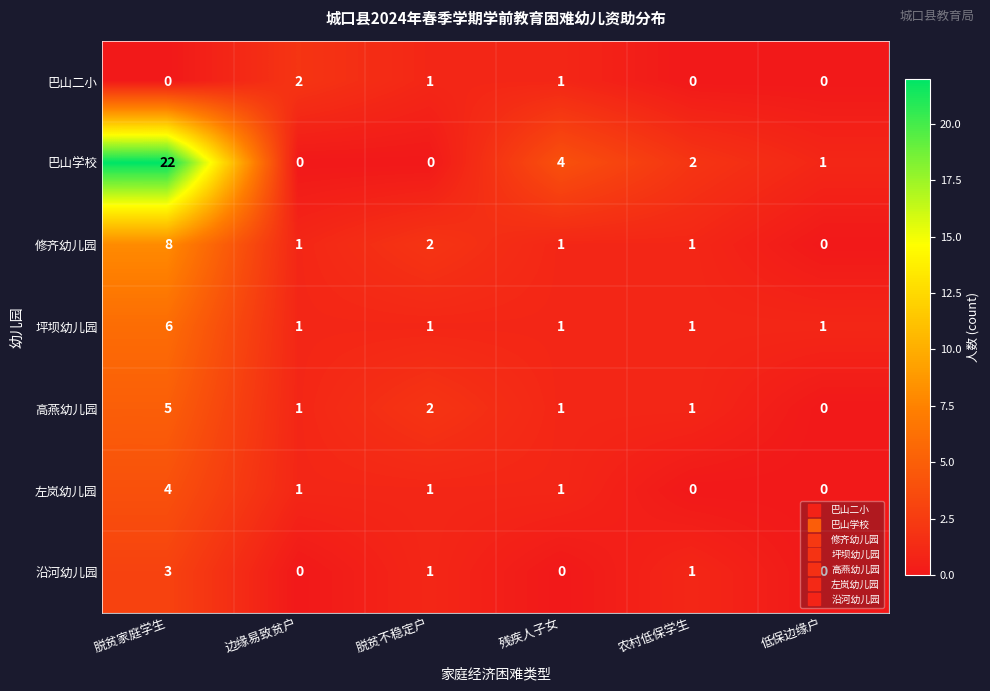

What is the highest value of the 高燕幼儿园 series?

5